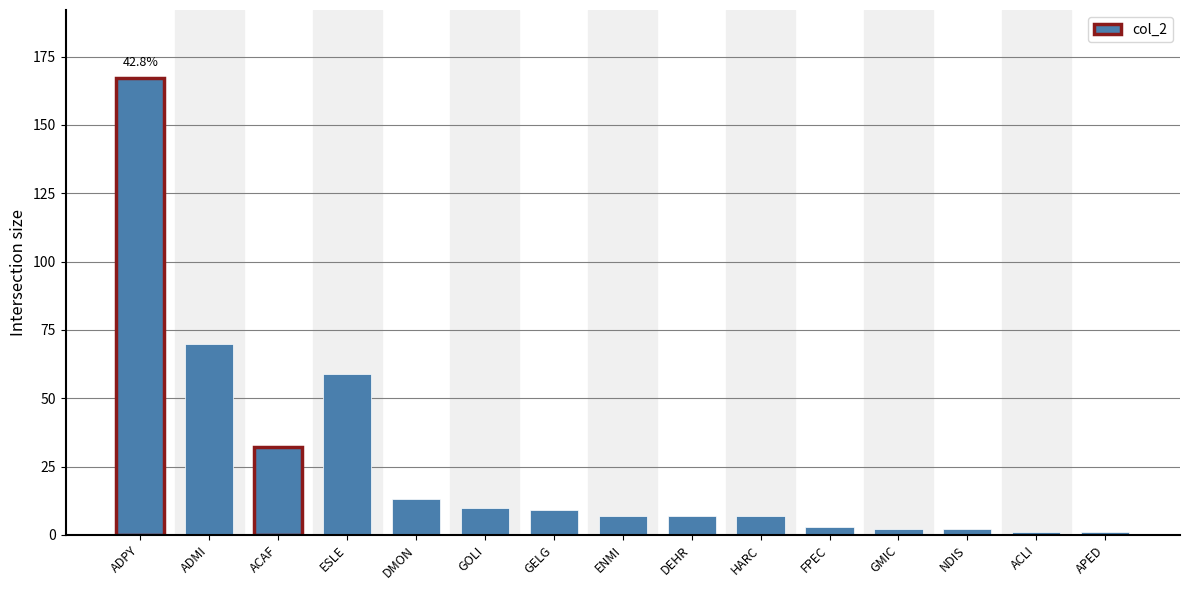

Reading left to right, transcribe all the data shown in this chart.

167	70	32	59	13	10	9	7	7	7	3	2	2	1	1